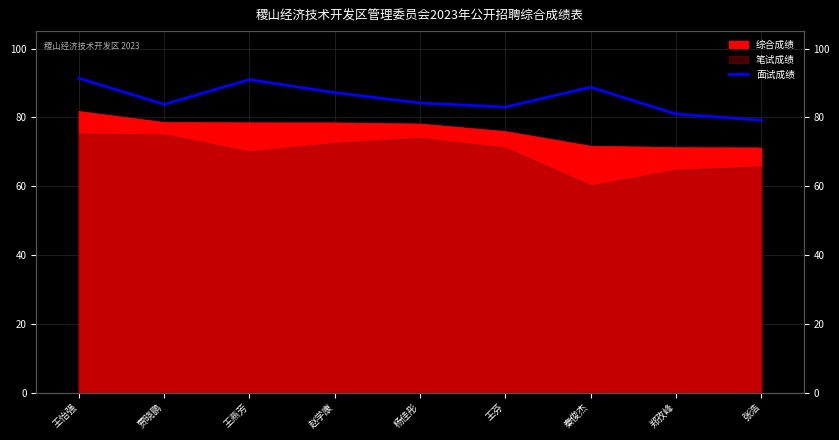

True or false: the data shows 122.0 at 贾晓鹏.

False